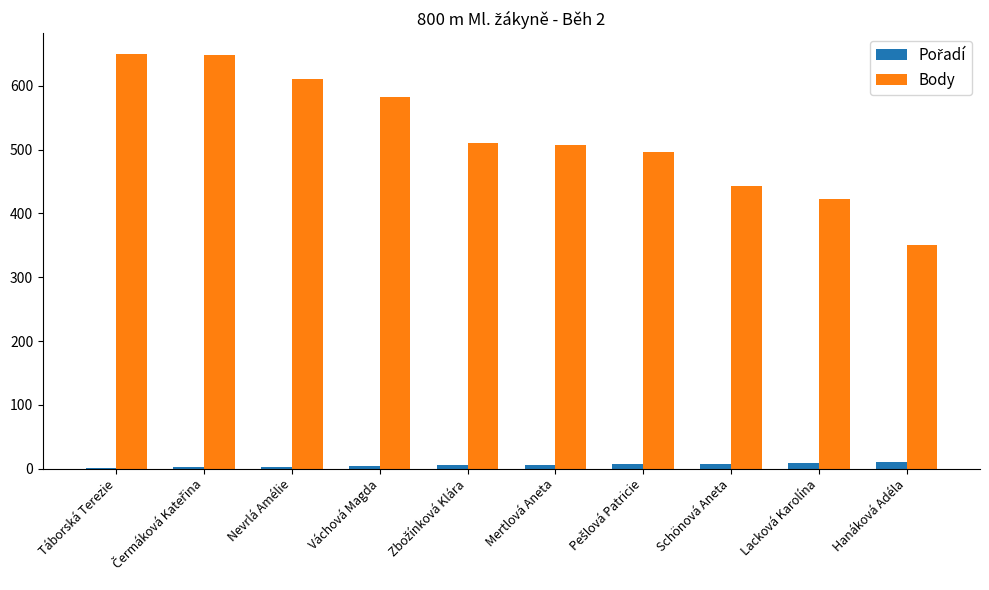

What is the sum of all Body values?

5222